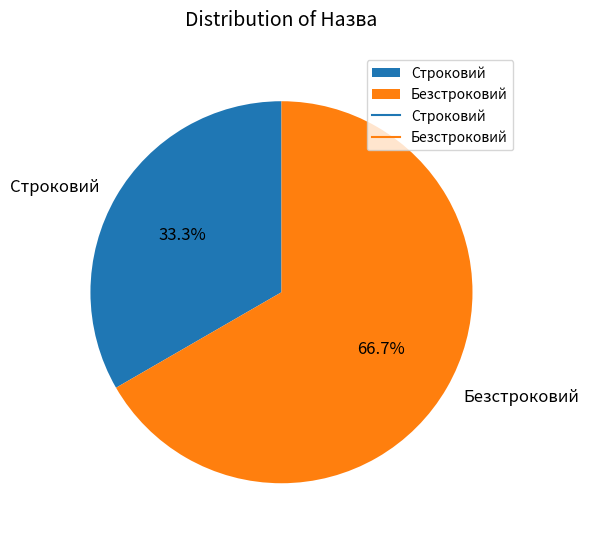

The Строковий slice represents 44% of the pie. True or false?

False